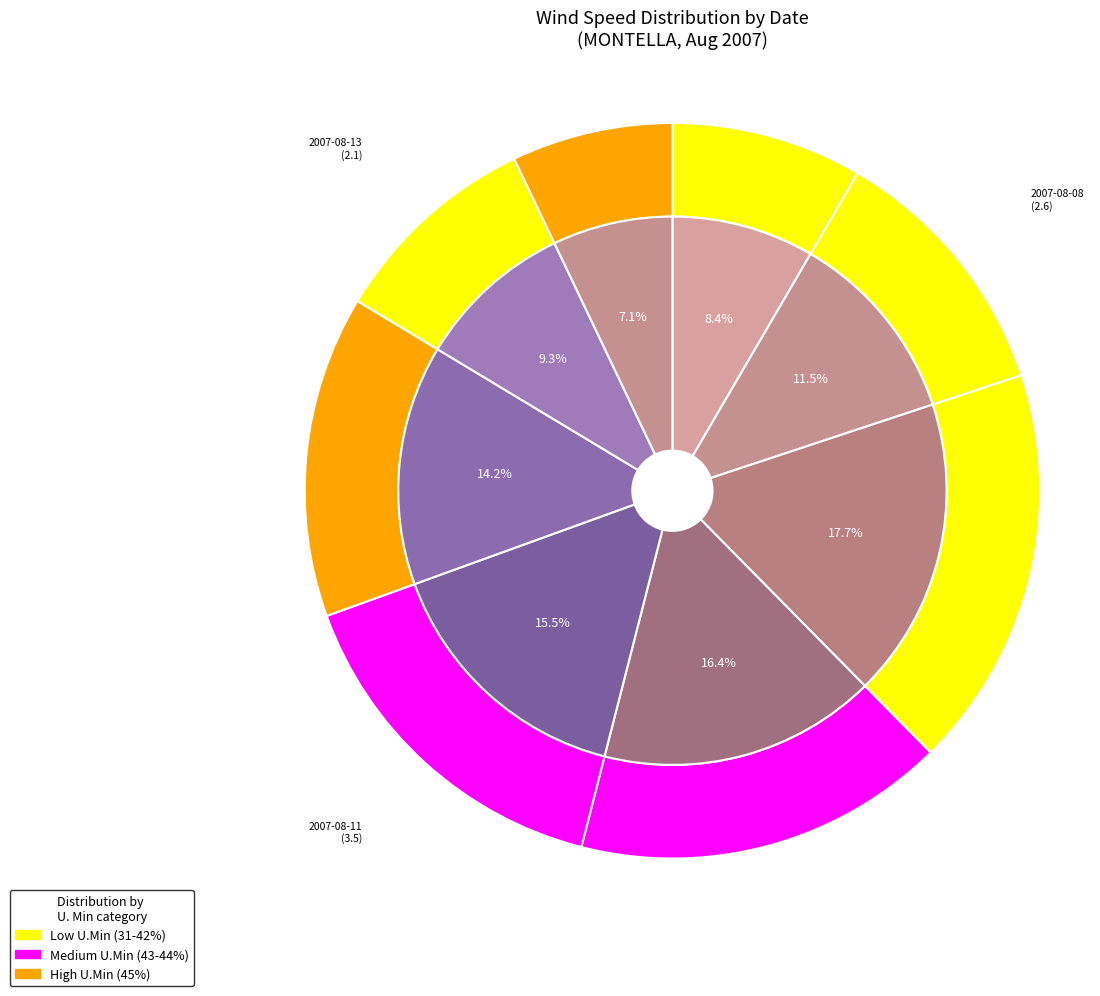

What is the largest slice in the pie chart?

2007-08-09